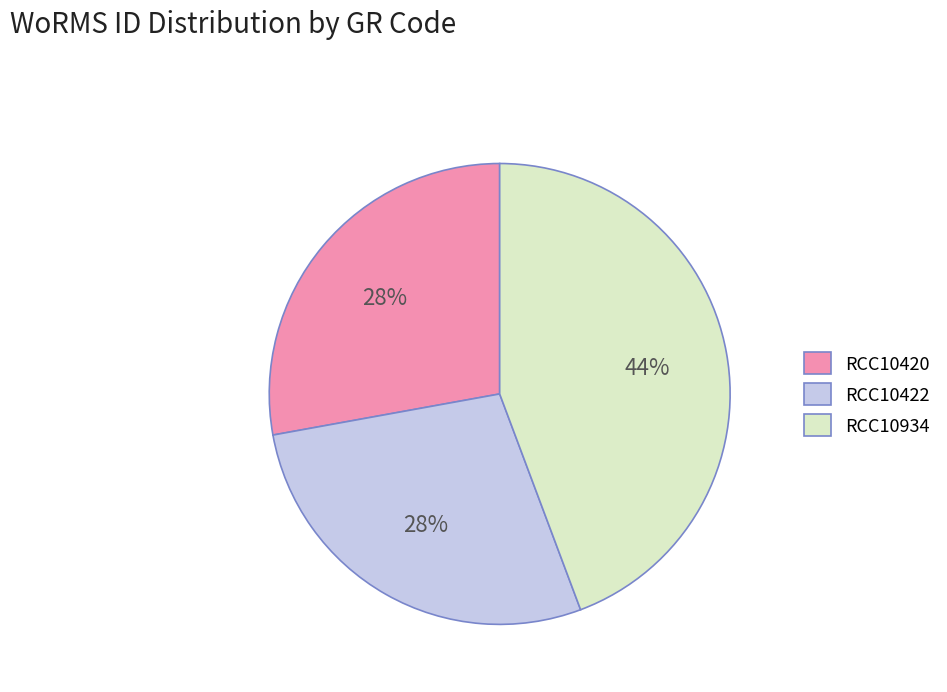

To the nearest percent, what is the average slice percentage?

33%